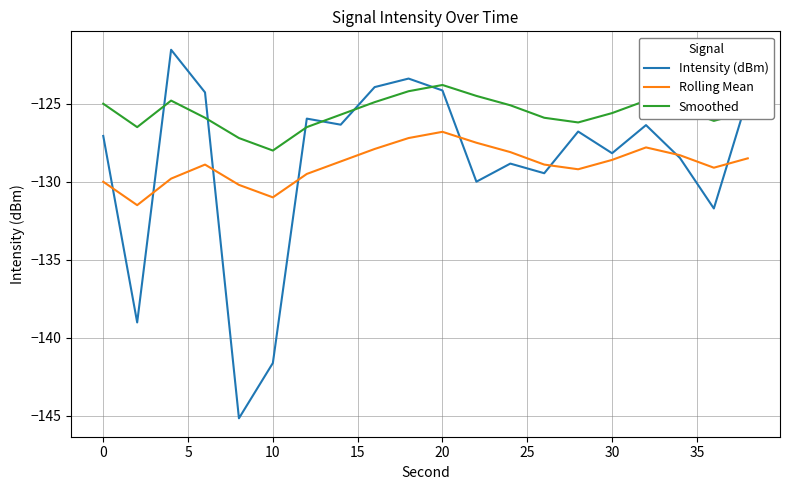

Rank the series by their maximum value, from lowest to highest.

Rolling Mean, Smoothed, Intensity (dBm)